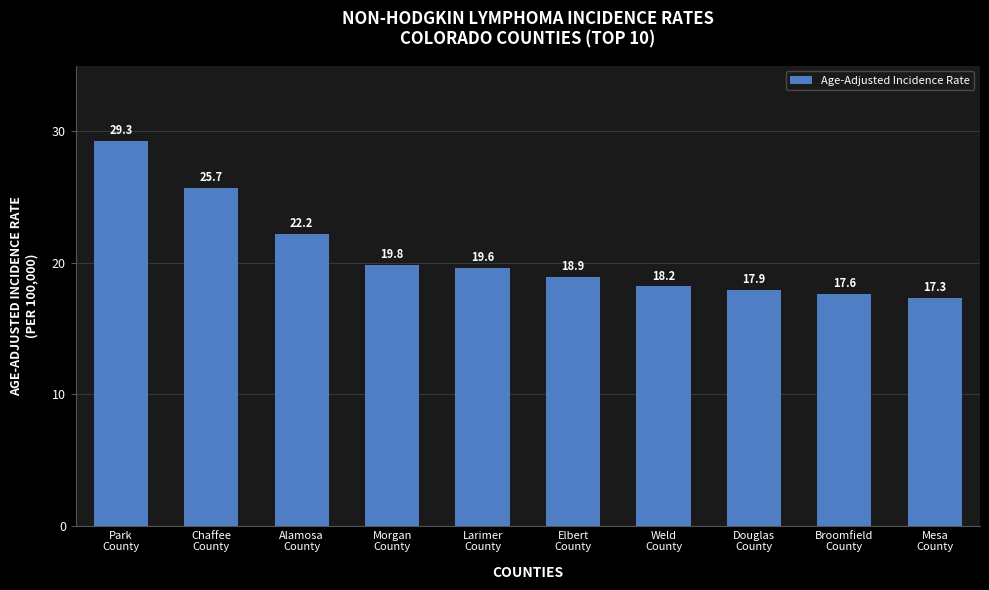

Approximately how many times larger is the value at Broomfield
County compared to Park
County?

0.6